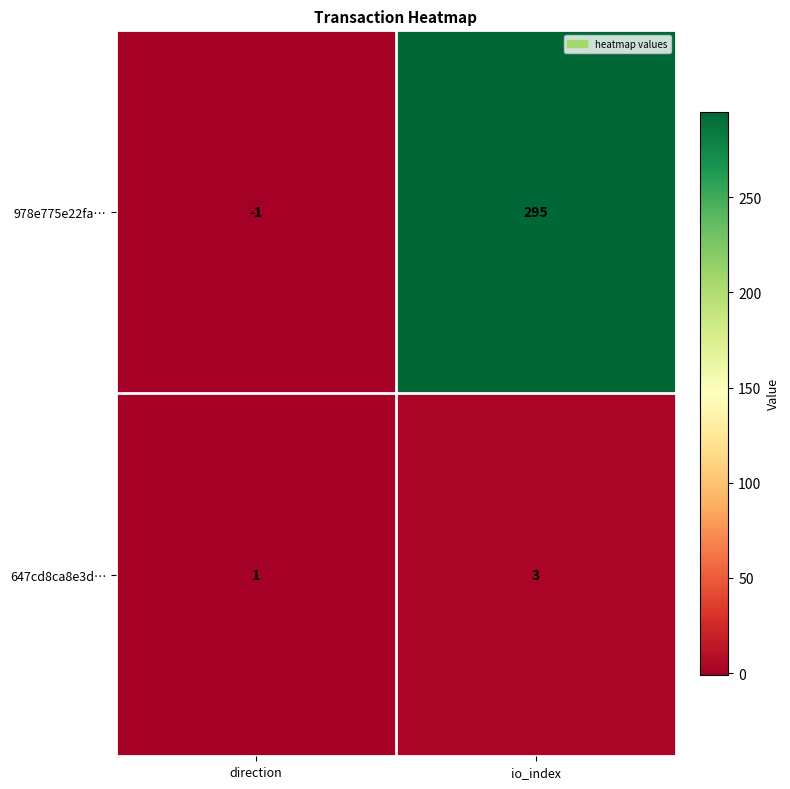

At which category does the chart reach its minimum across all series?

direction